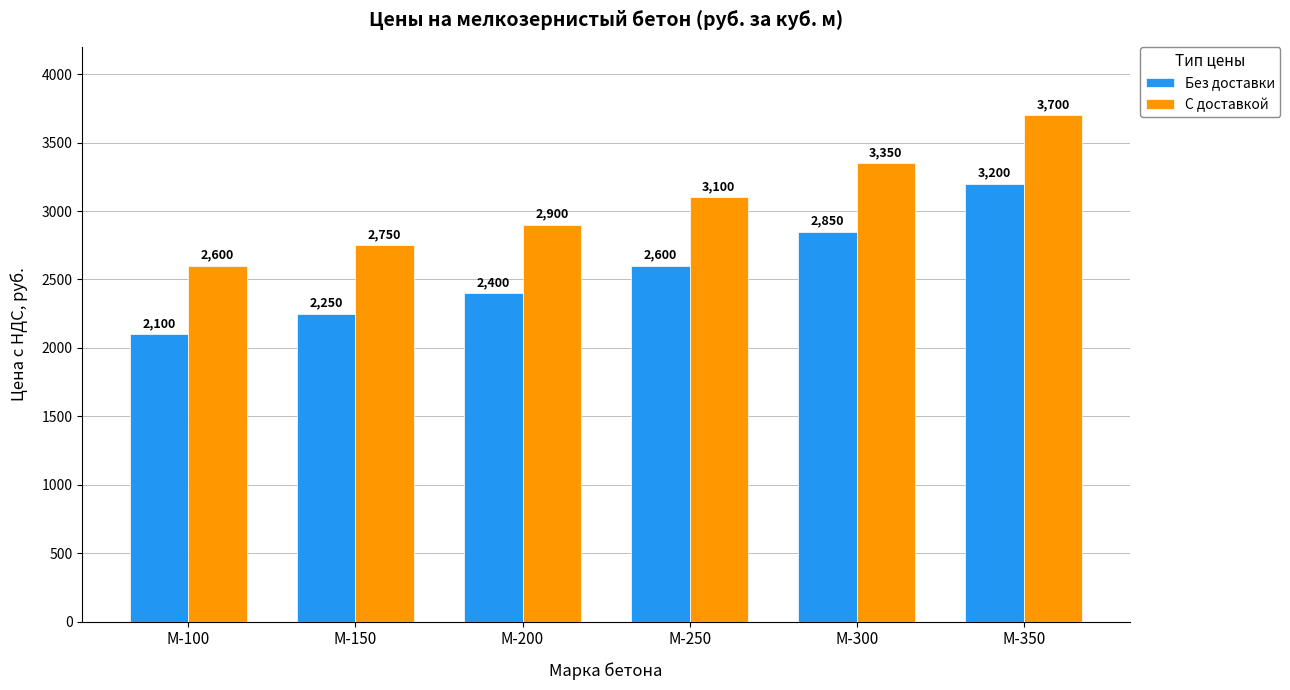

What is the sum of the С доставкой values at М-250 and М-150?

5850